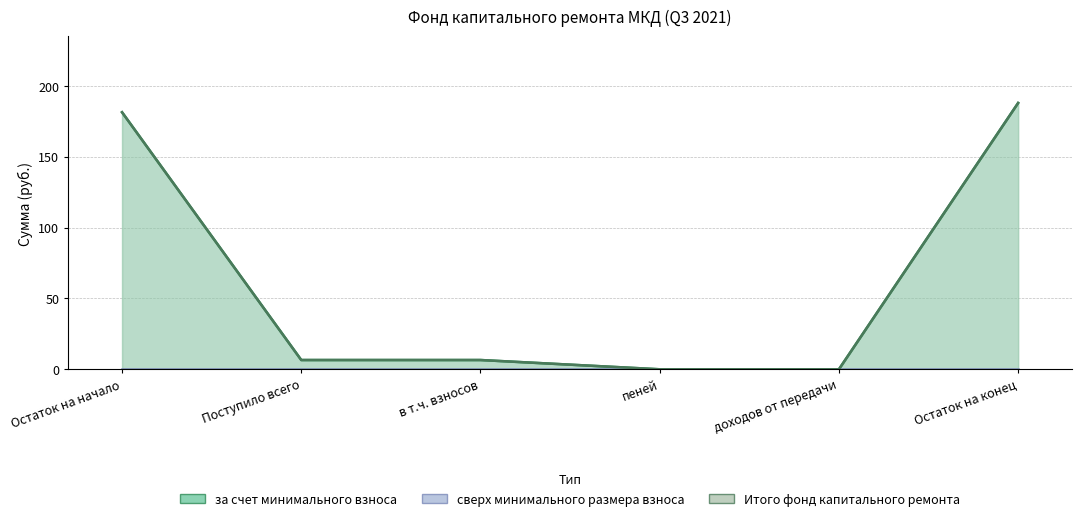

How many data points in Итого фонд капитального ремонта are less than 6?

2